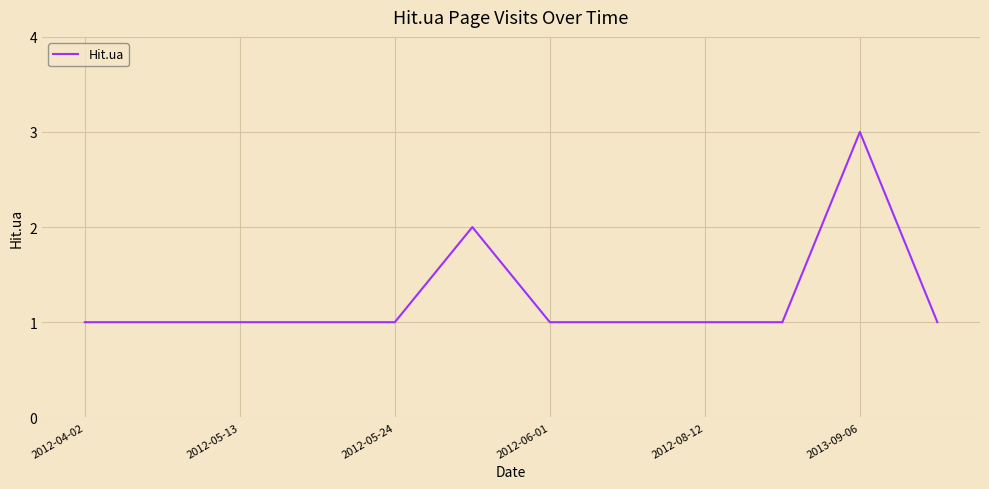

What is the sum of all values?

15